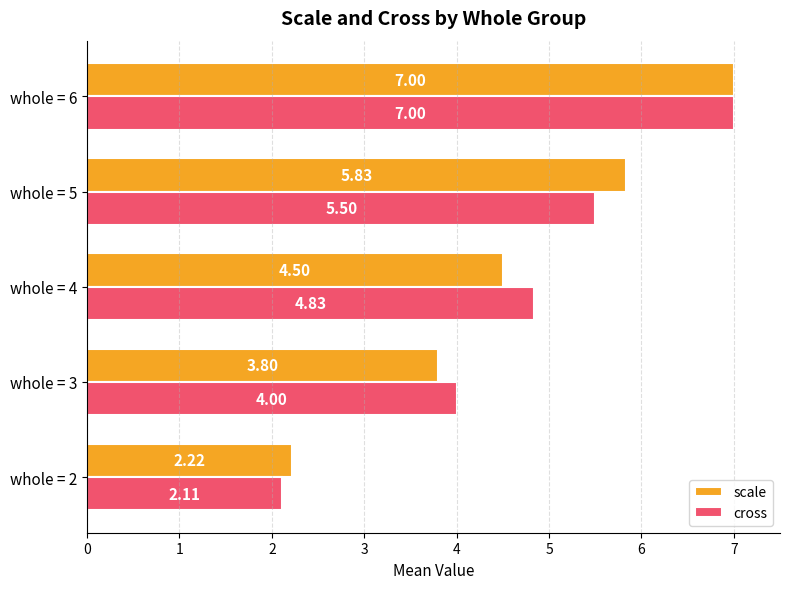

Rank the categories by cross value from lowest to highest.

whole = 2, whole = 3, whole = 4, whole = 5, whole = 6